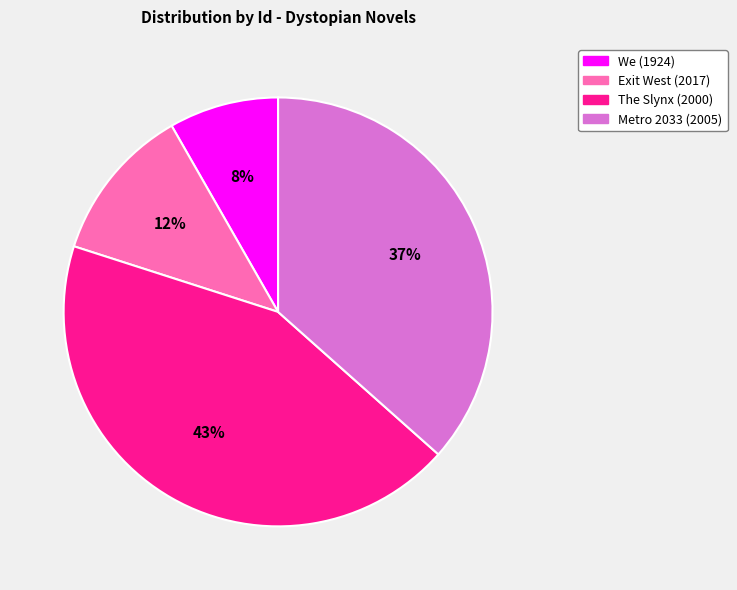

Is there any slice that represents more than half of the pie?

No